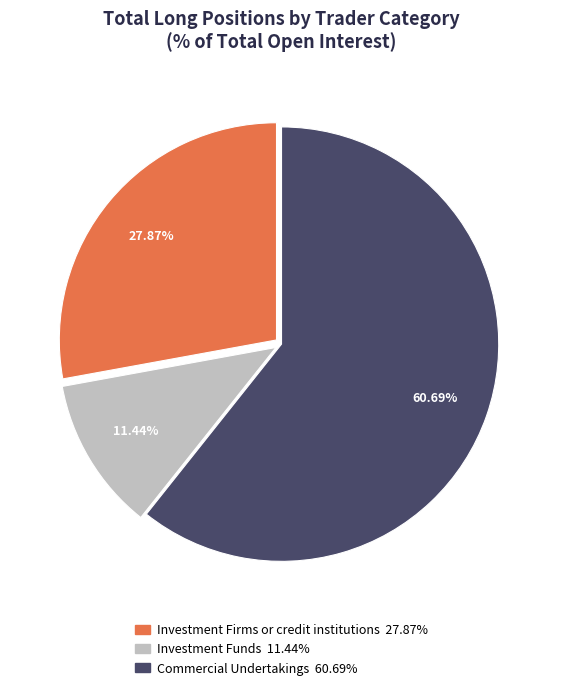

What percentage do Investment Funds and Commercial Undertakings together represent?

72.1%